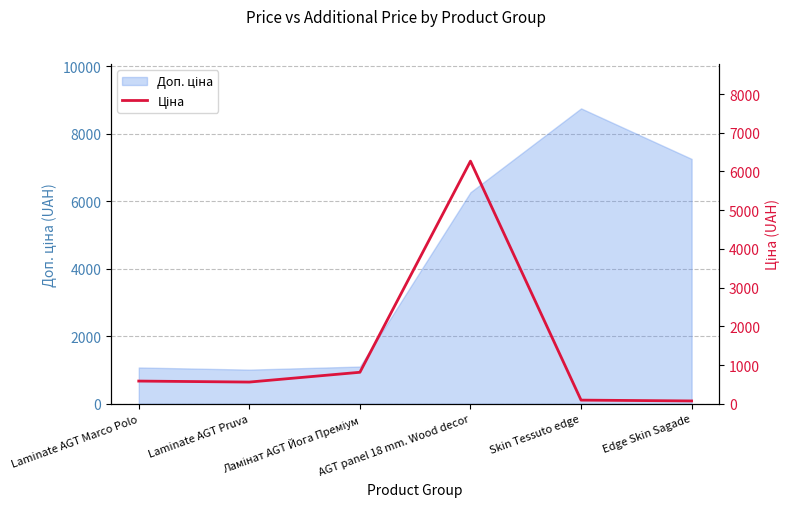

How many interior local peaks (higher than both neighbors) does the data have?

1